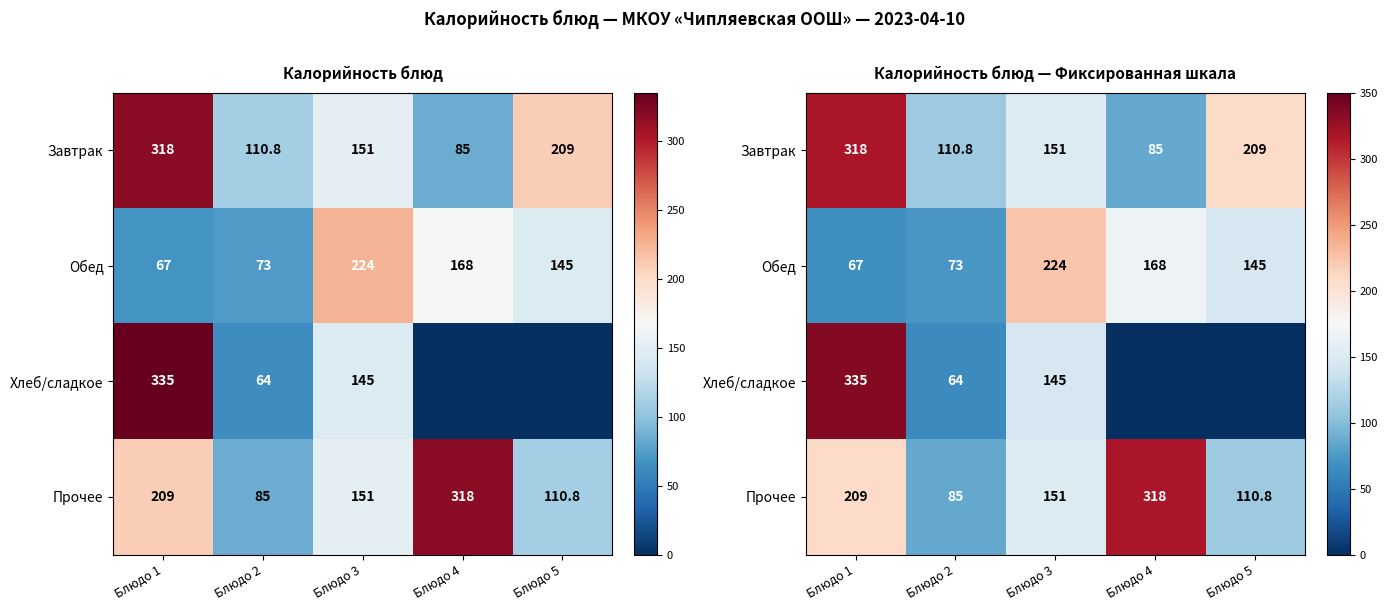

True or false: Завтрак has a value of 280.3 at Блюдо 5.

False